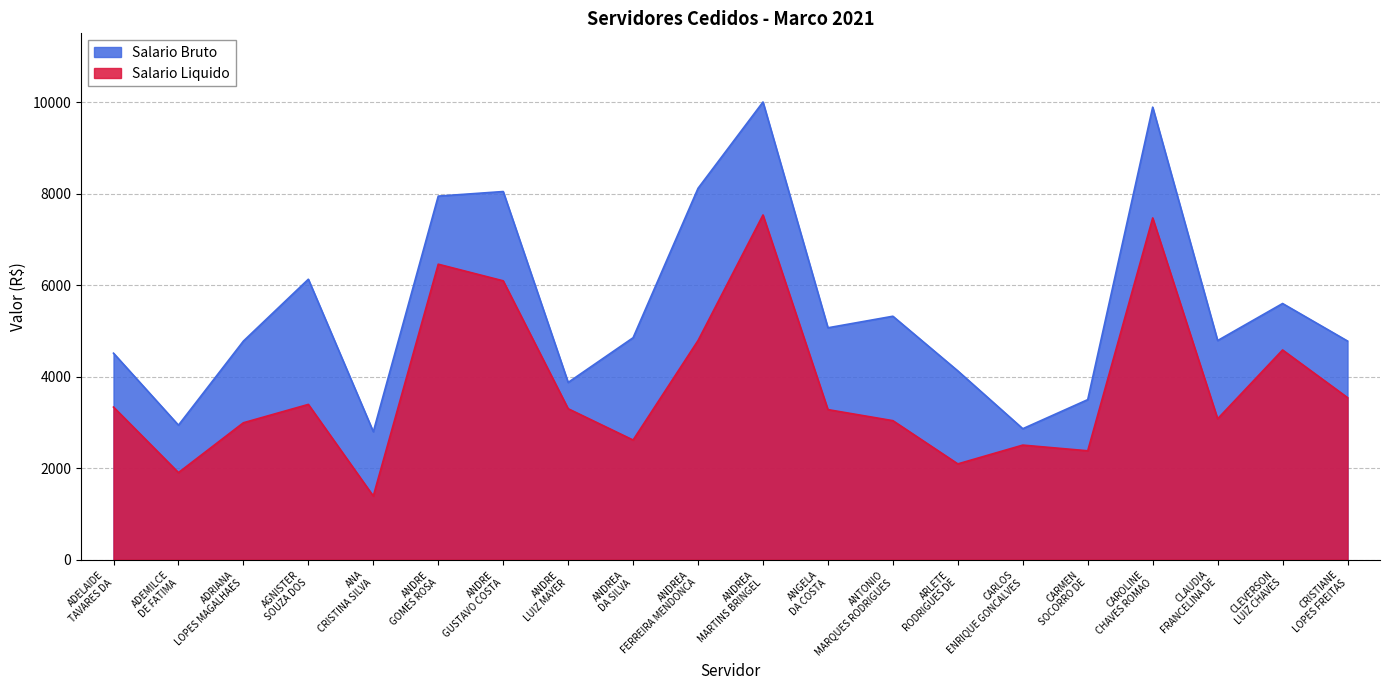

What is the lowest value of the Salario Liquido series?

1391.1